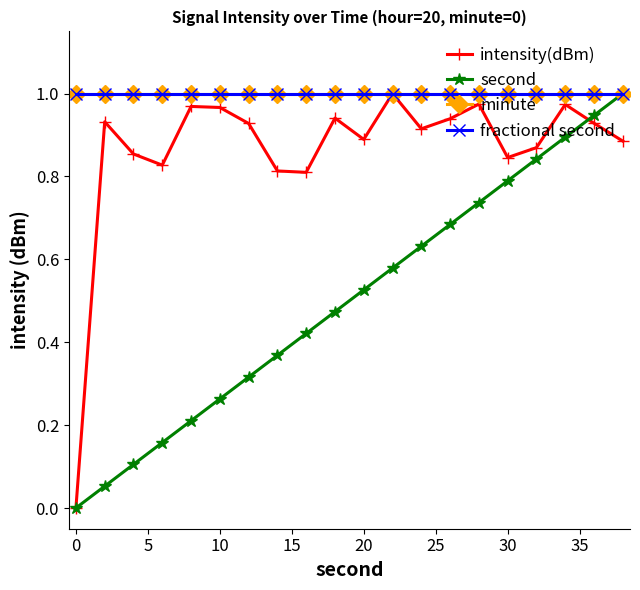

Is this an area chart (filled region under the line)?

No